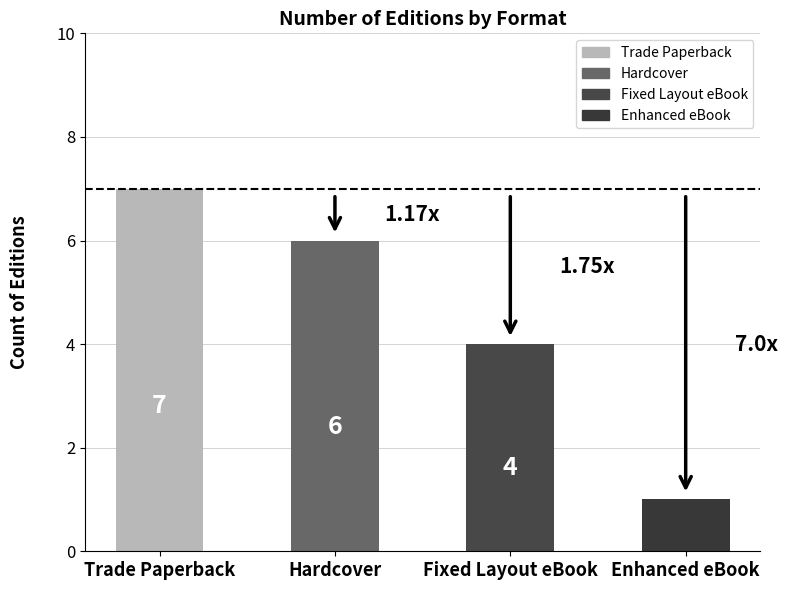

Approximately how many times larger is the value at Hardcover compared to Enhanced eBook?

6.0